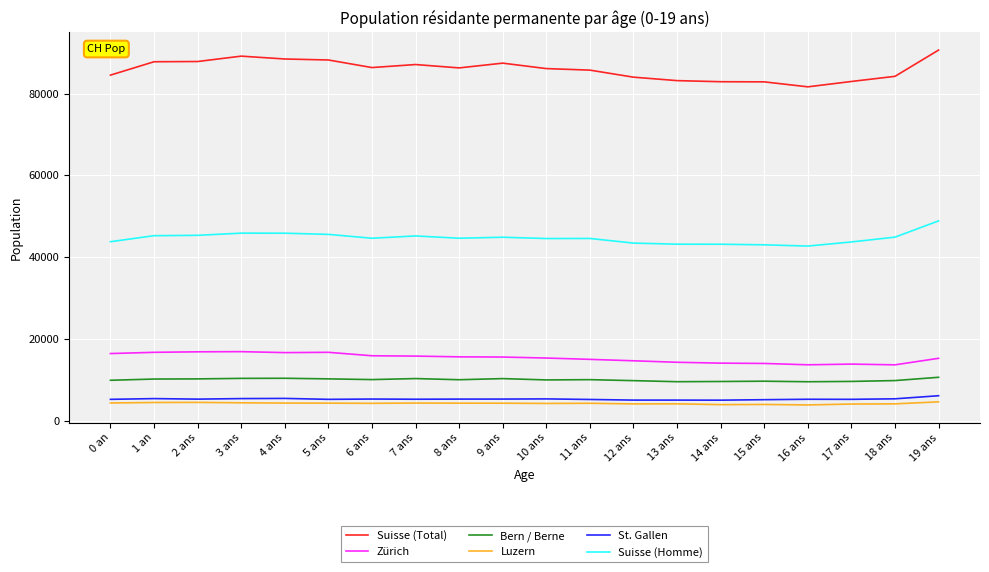

Does the chart have visible grid lines?

Yes